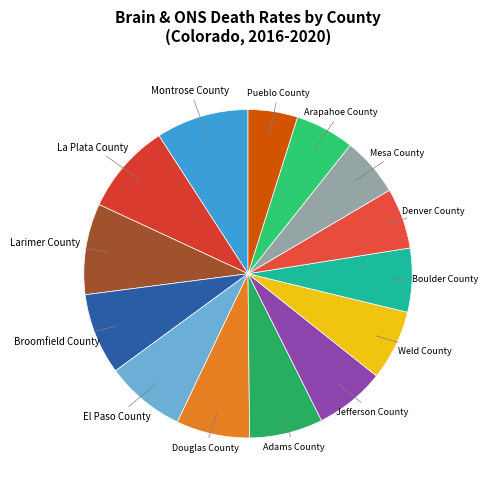

Approximately how many times larger is the value at Douglas County compared to El Paso County?

0.9